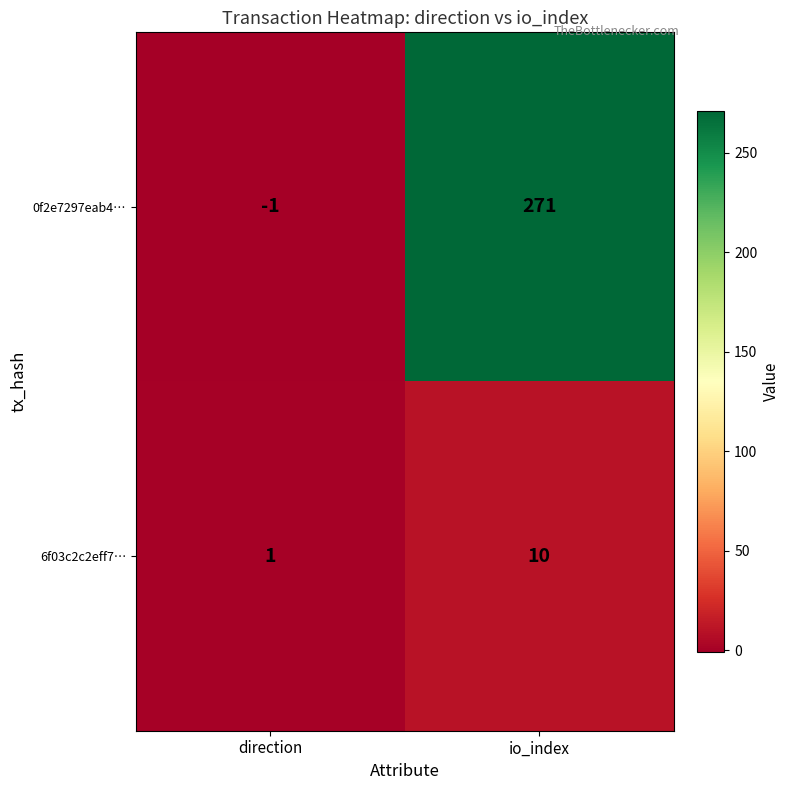

What is the sum of all 0f2e7297eab4… values?

270